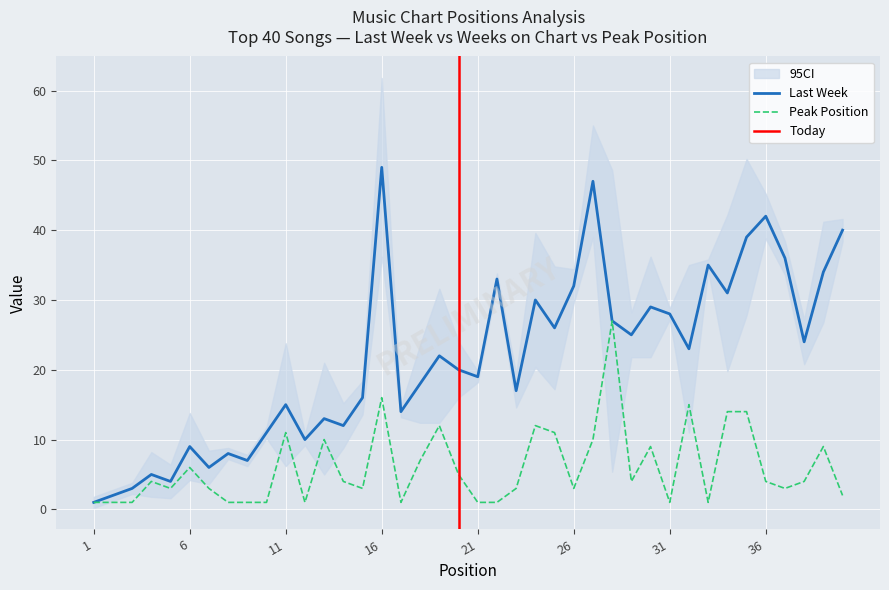

True or false: Last Week and Peak Position cross at least once.

False